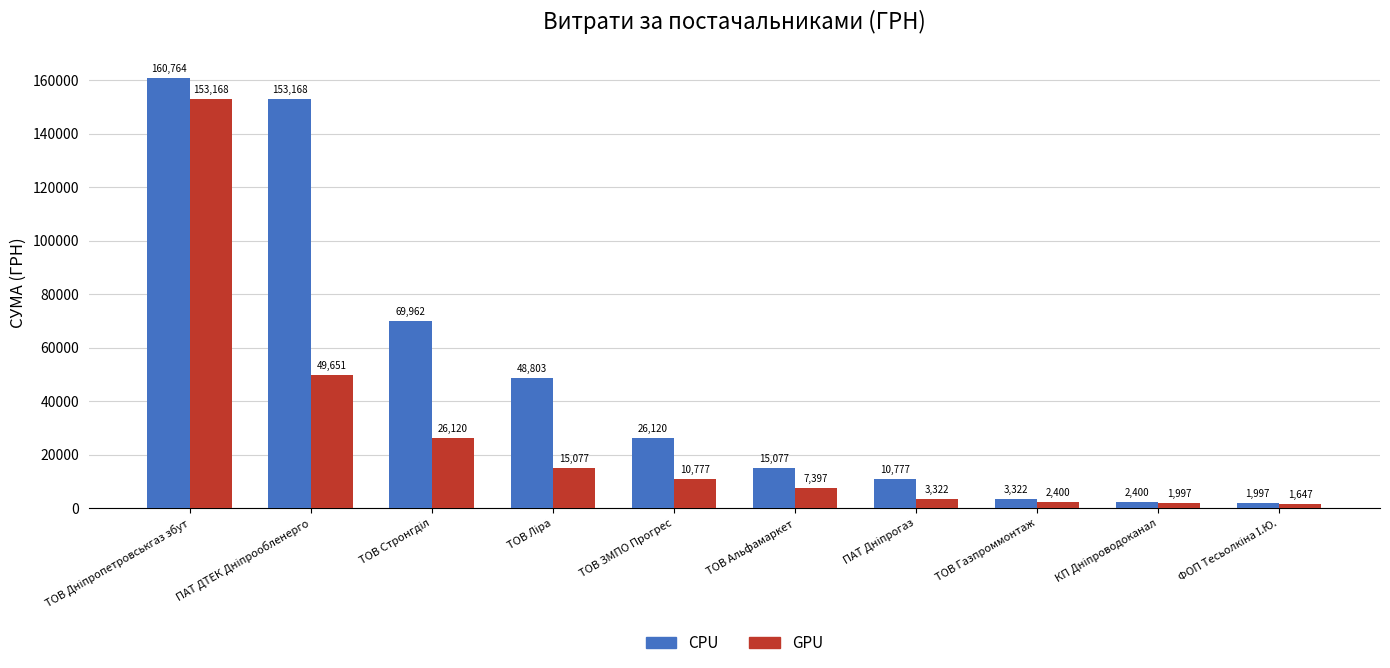

Which series has the widest spread of values?

CPU